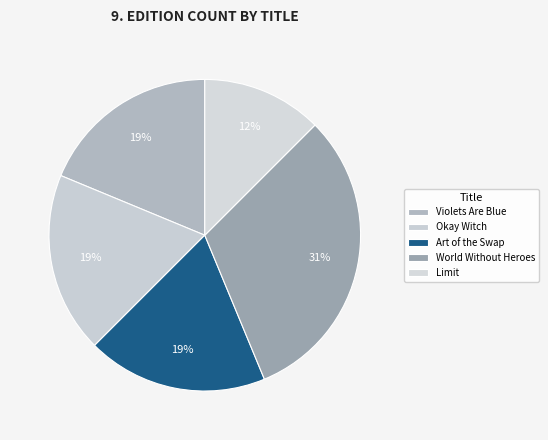

Rank the categories by value from highest to lowest.

World Without Heroes, Violets Are Blue, Okay Witch, Art of the Swap, Limit